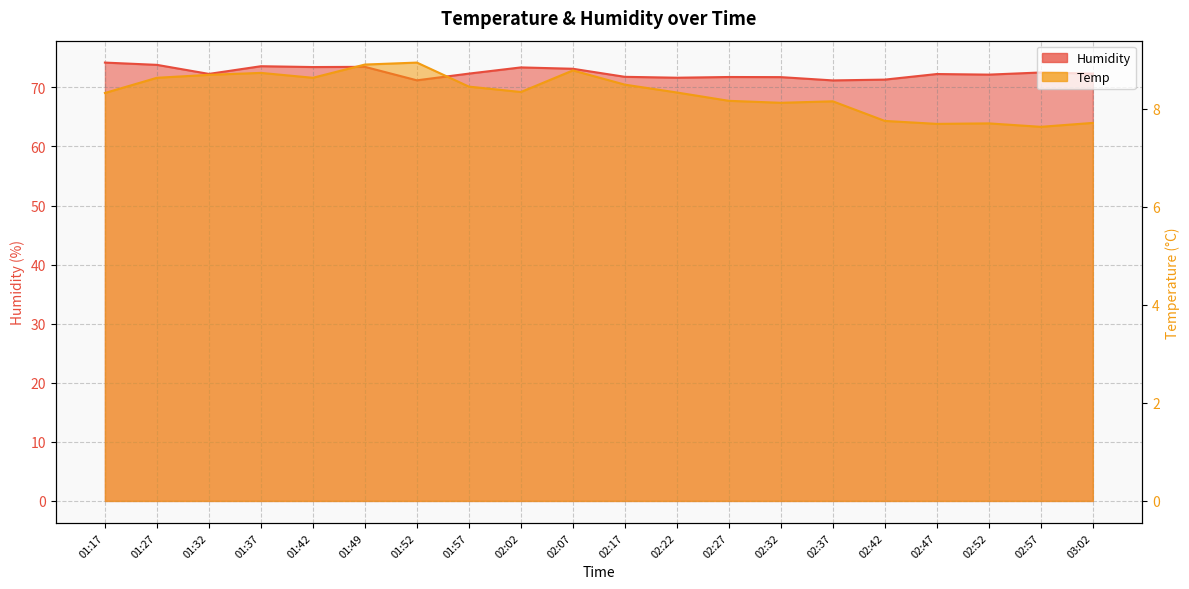

What is the spread (max minus min) of values at 02:02?

65.0